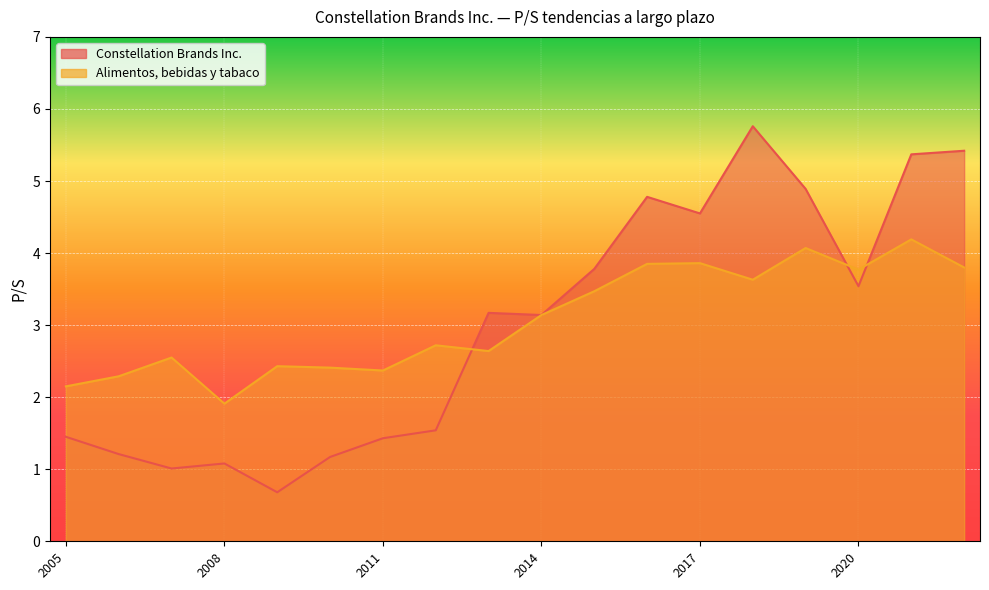

What is the minimum value shown in the chart?

0.7